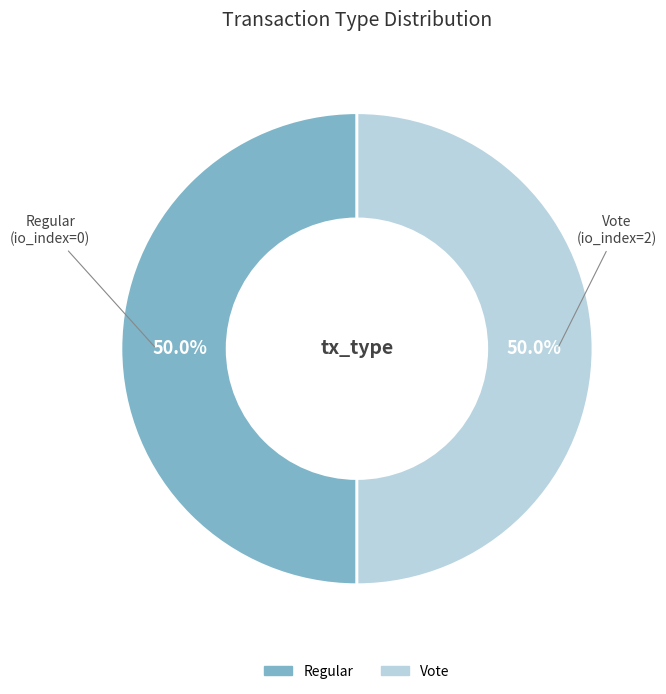

How many segments does this pie chart have?

2